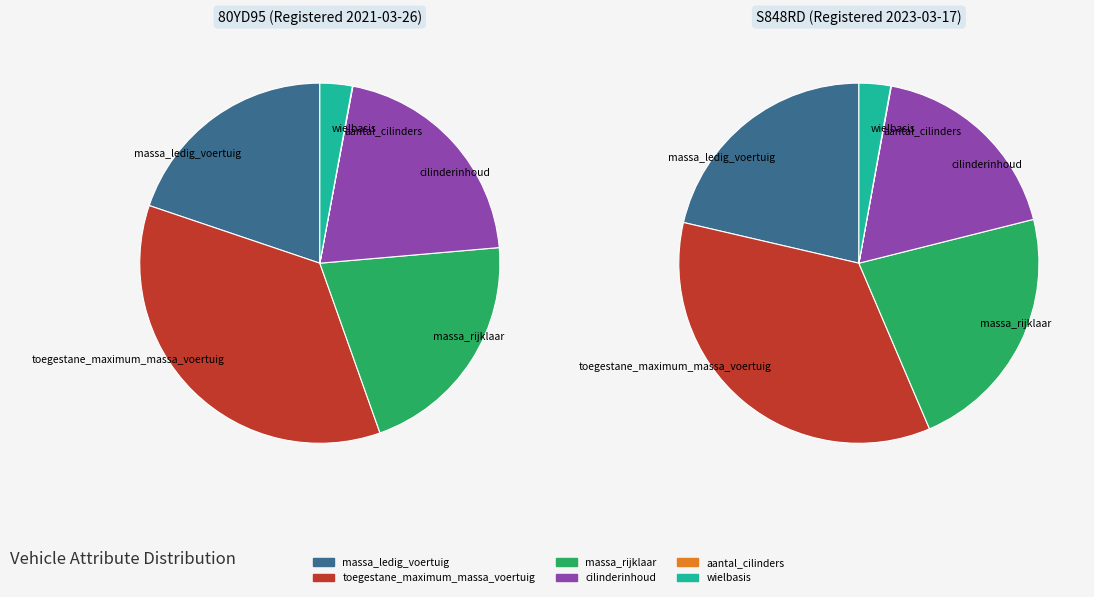

Does 80YD95 account for over 50% of the chart?

No